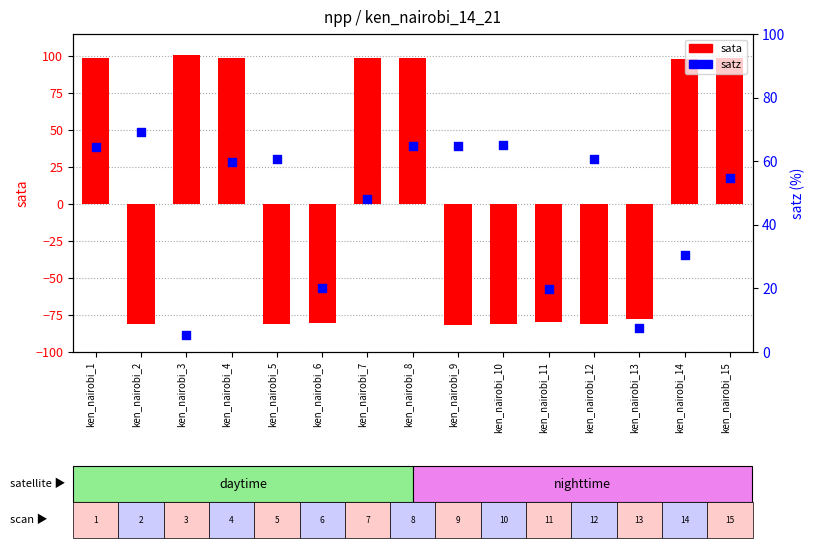

Which series reaches the minimum Y coordinate?

sata